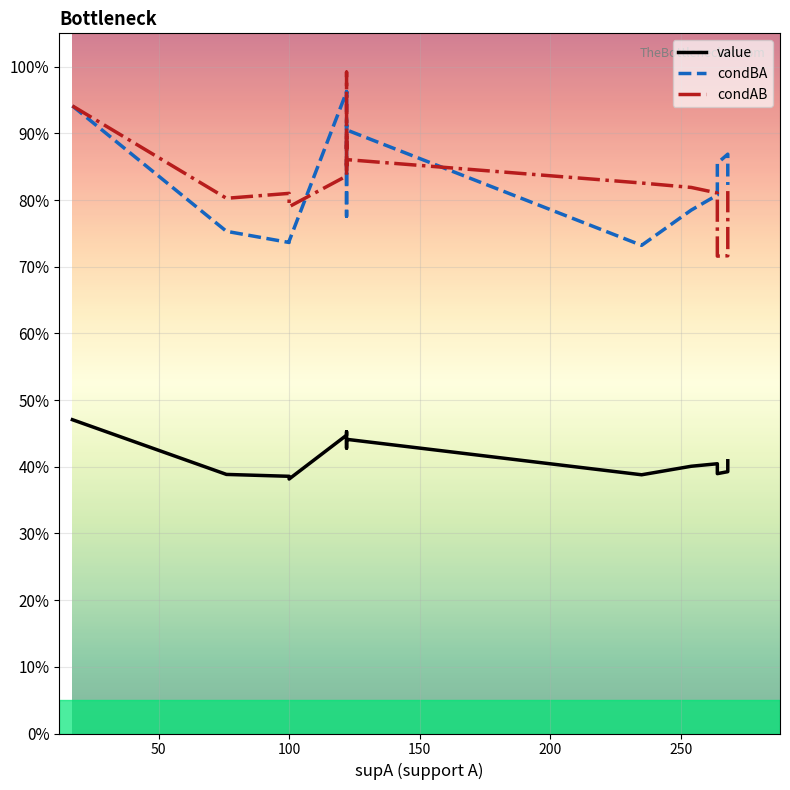

How many lines are shown in the chart?

3